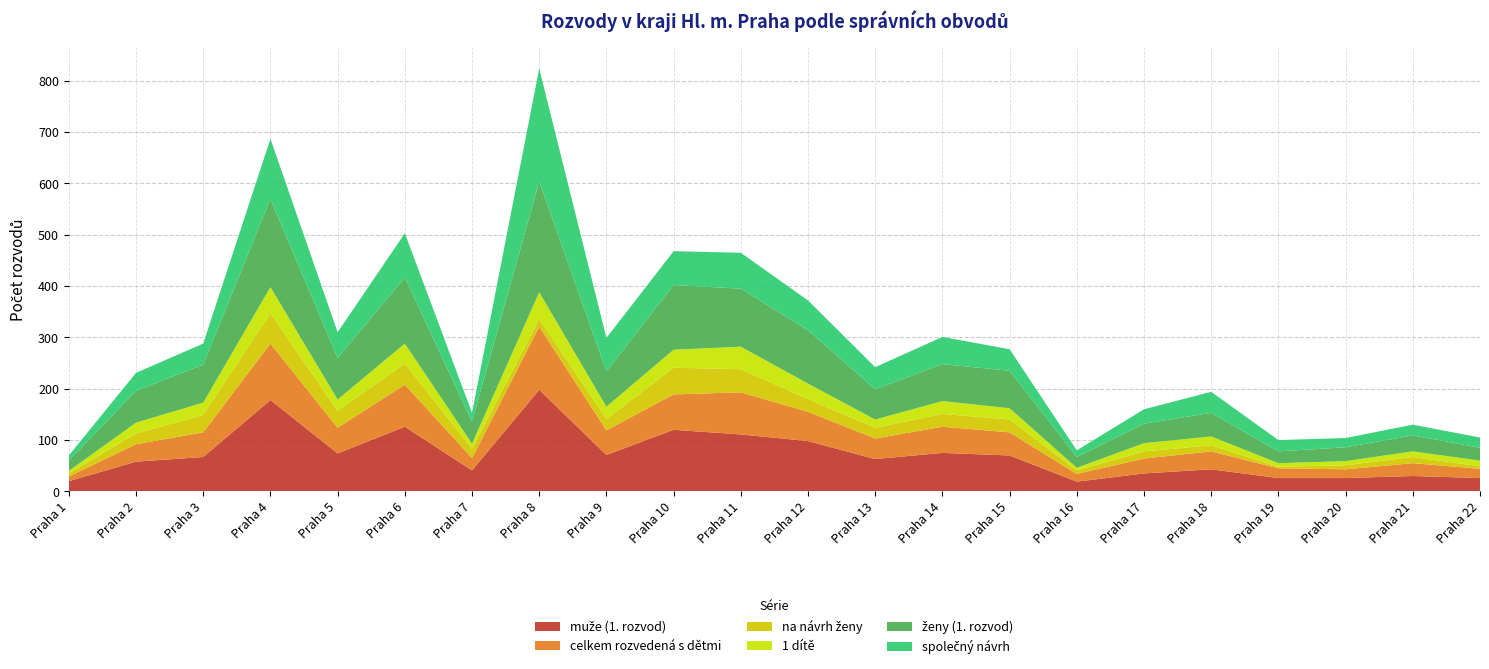

Reading right to left, transcribe all the data shown in this chart.

muže (1. rozvod): Praha 22=26	Praha 21=30	Praha 20=26	Praha 19=26	Praha 18=43	Praha 17=35	Praha 16=19	Praha 15=70	Praha 14=75	Praha 13=63	Praha 12=98	Praha 11=111	Praha 10=120	Praha 9=71	Praha 8=198	Praha 7=41	Praha 6=126	Praha 5=74	Praha 4=178	Praha 3=67	Praha 2=58	Praha 1=20
celkem rozvedená s dětmi: Praha 22=18	Praha 21=25	Praha 20=17	Praha 19=19	Praha 18=35	Praha 17=29	Praha 16=15	Praha 15=45	Praha 14=51	Praha 13=40	Praha 12=57	Praha 11=82	Praha 10=69	Praha 9=48	Praha 8=123	Praha 7=24	Praha 6=82	Praha 5=50	Praha 4=110	Praha 3=48	Praha 2=34	Praha 1=9
na návrh ženy: Praha 22=5	Praha 21=12	Praha 20=8	Praha 19=3	Praha 18=12	Praha 17=14	Praha 16=7	Praha 15=25	Praha 14=25	Praha 13=21	Praha 12=25	Praha 11=45	Praha 10=52	Praha 9=22	Praha 8=15	Praha 7=18	Praha 6=41	Praha 5=33	Praha 4=59	Praha 3=34	Praha 2=21	Praha 1=6
1 dítě: Praha 22=11	Praha 21=11	Praha 20=8	Praha 19=7	Praha 18=17	Praha 17=16	Praha 16=5	Praha 15=22	Praha 14=25	Praha 13=16	Praha 12=30	Praha 11=44	Praha 10=35	Praha 9=24	Praha 8=52	Praha 7=10	Praha 6=39	Praha 5=22	Praha 4=51	Praha 3=24	Praha 2=21	Praha 1=5
ženy (1. rozvod): Praha 22=25	Praha 21=31	Praha 20=27	Praha 19=23	Praha 18=46	Praha 17=38	Praha 16=21	Praha 15=73	Praha 14=72	Praha 13=59	Praha 12=104	Praha 11=113	Praha 10=126	Praha 9=69	Praha 8=216	Praha 7=43	Praha 6=129	Praha 5=81	Praha 4=172	Praha 3=74	Praha 2=62	Praha 1=20
společný návrh: Praha 22=20	Praha 21=21	Praha 20=18	Praha 19=22	Praha 18=41	Praha 17=28	Praha 16=13	Praha 15=42	Praha 14=53	Praha 13=43	Praha 12=58	Praha 11=70	Praha 10=66	Praha 9=65	Praha 8=220	Praha 7=17	Praha 6=86	Praha 5=50	Praha 4=117	Praha 3=41	Praha 2=35	Praha 1=10